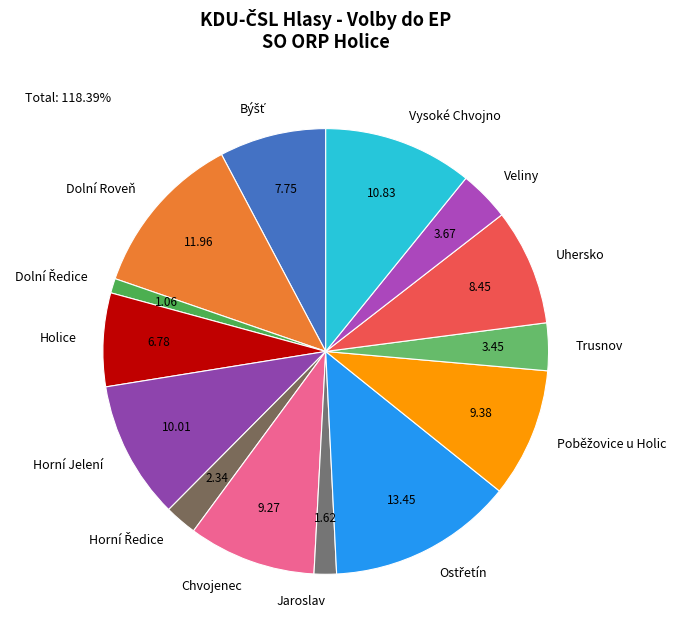

Is there any slice that represents more than half of the pie?

No